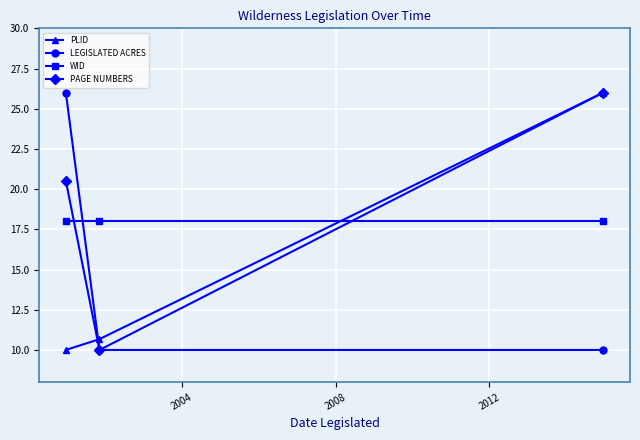

What is the minimum value for LEGISLATED ACRES?

10.0